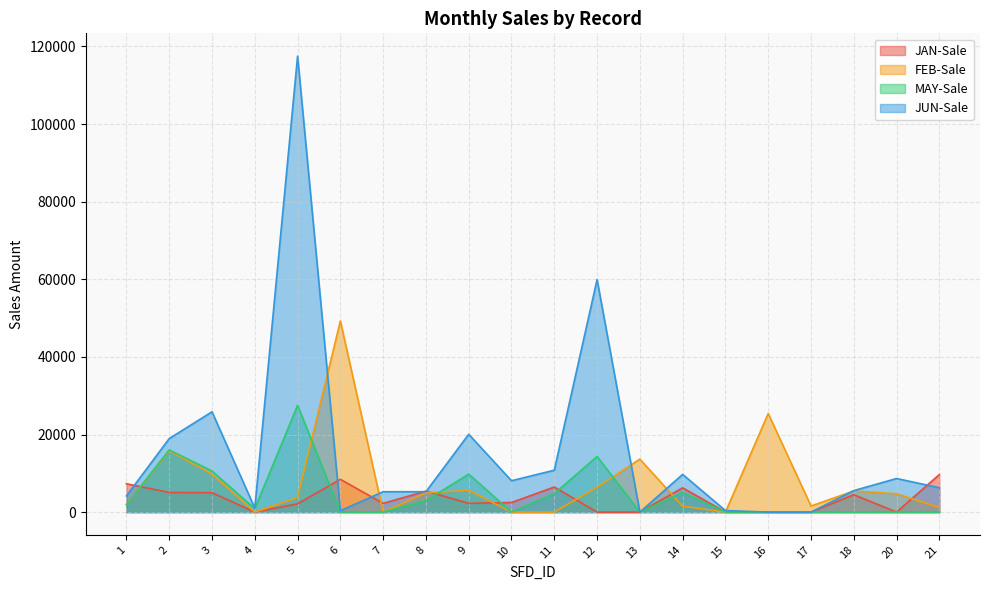

What is the greatest value displayed?

117516.5